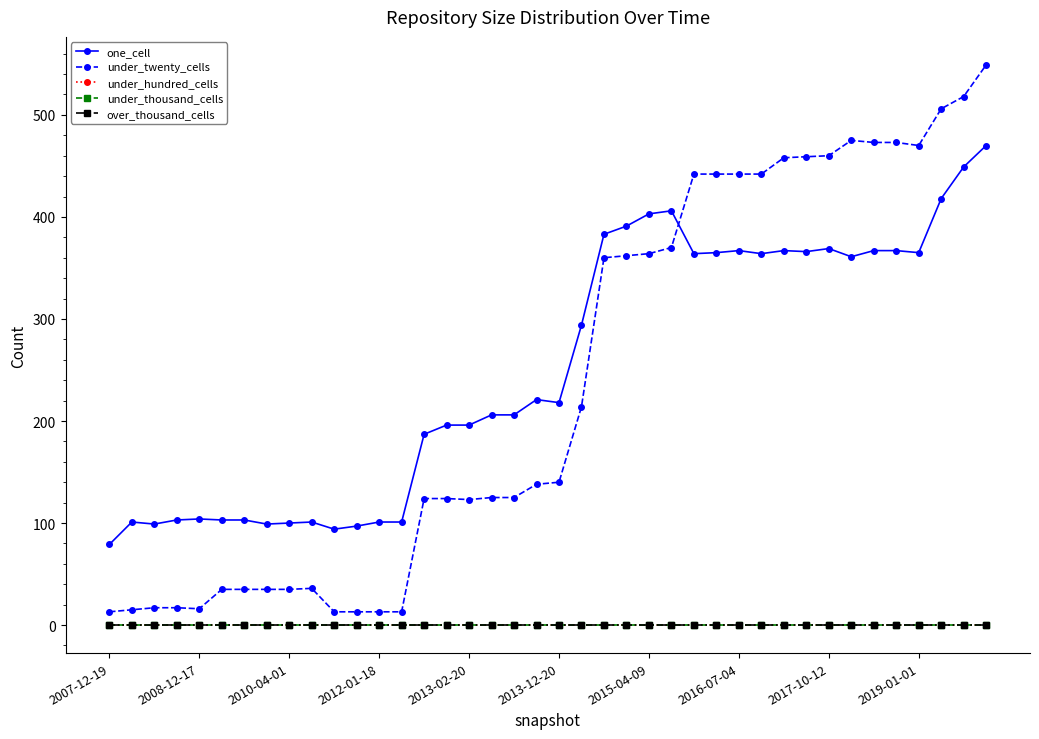

What is the label of the 6th point from the right?

34